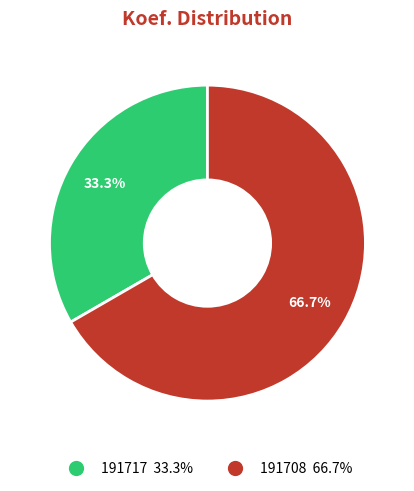

Is there a majority slice in this chart?

Yes